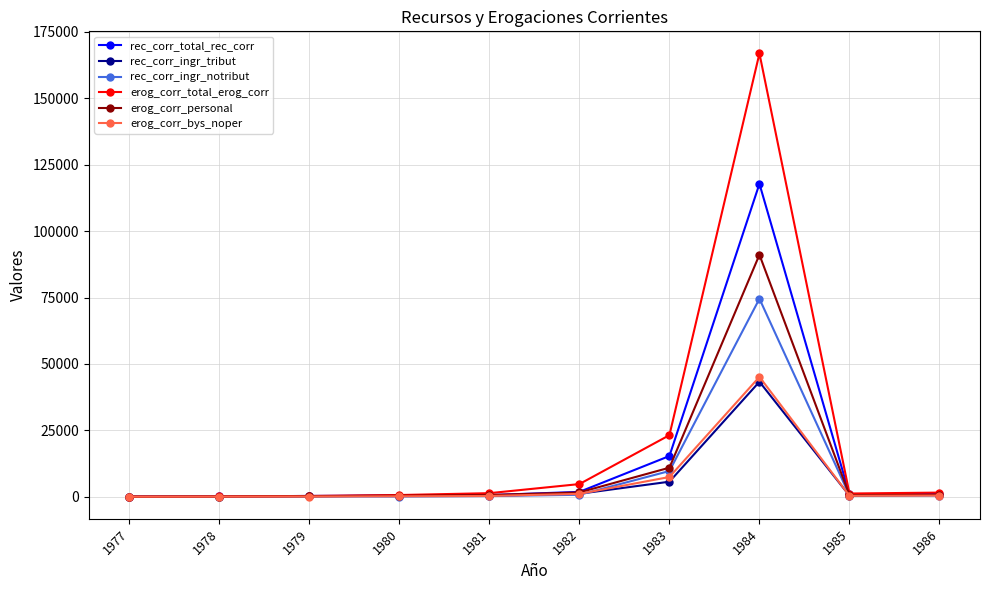

Between 1979 and 1983, which series saw the biggest shift?

erog_corr_total_erog_corr